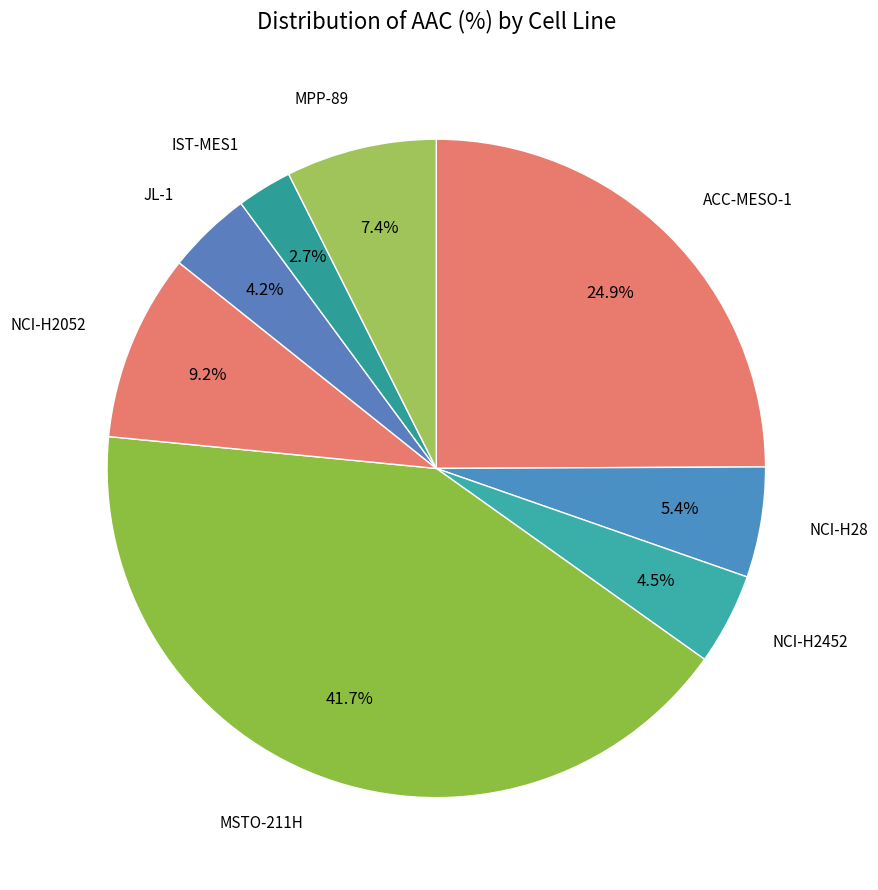

What is the largest slice in the pie chart?

MSTO-211H